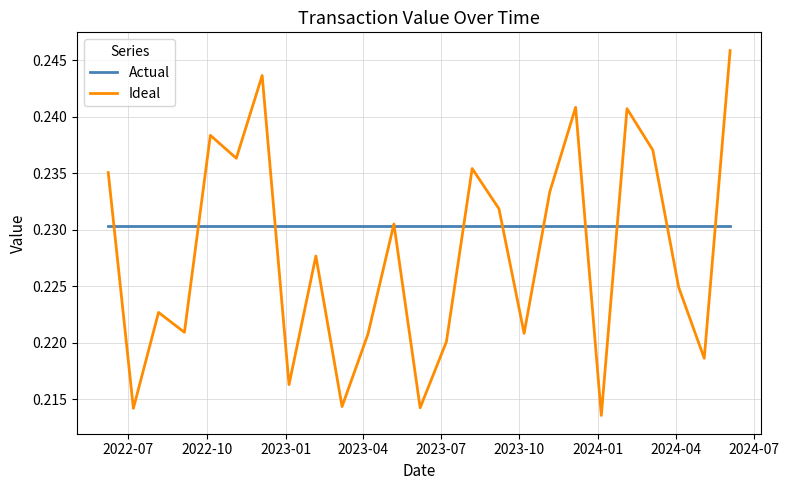

Which series has the largest total across all categories?

Actual